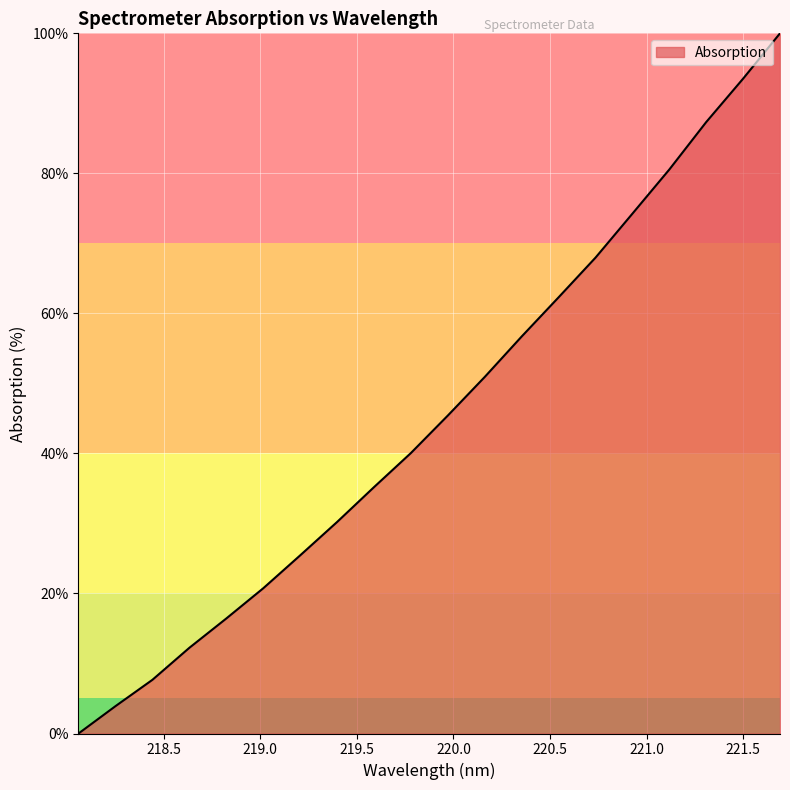

What is the greatest value displayed?

100.0